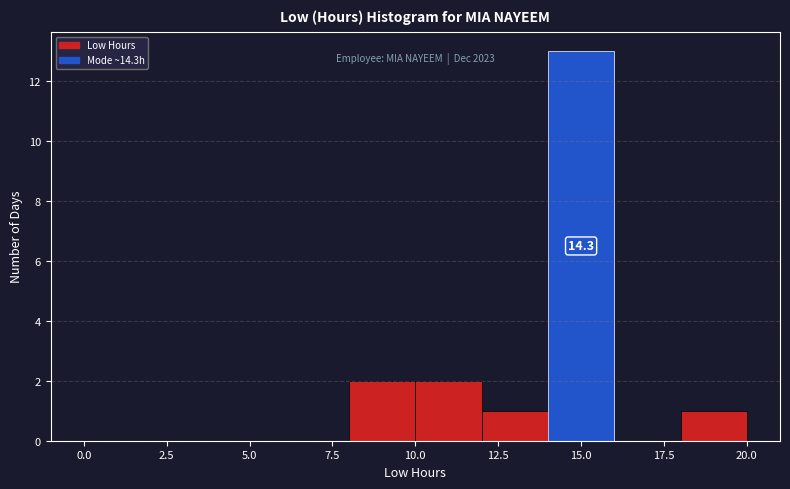

Over which range of the x-axis is the bar tallest?

14 to 16